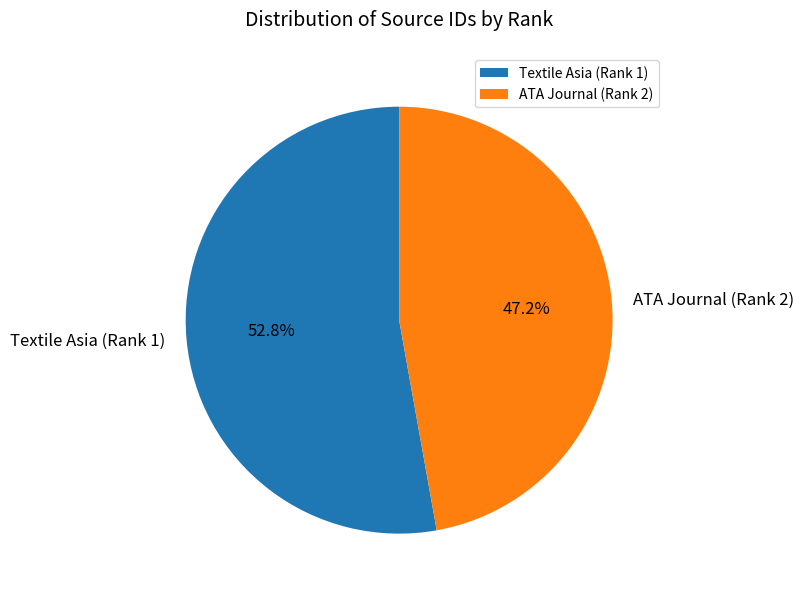

What is the majority slice?

Textile Asia (Rank 1)